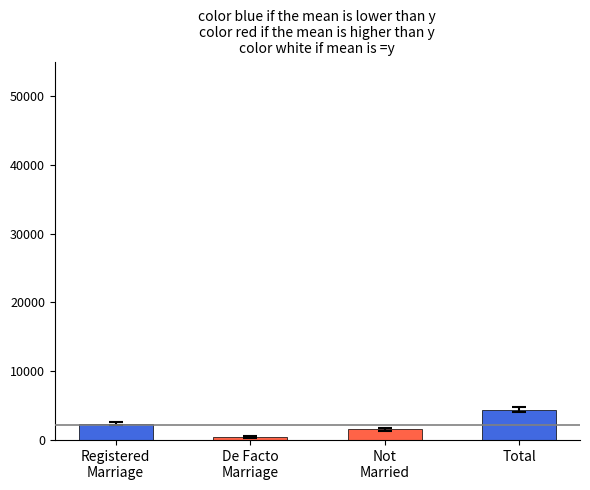

List the labels in order of value, largest first.

Total, Registered
Marriage, Not
Married, De Facto
Marriage